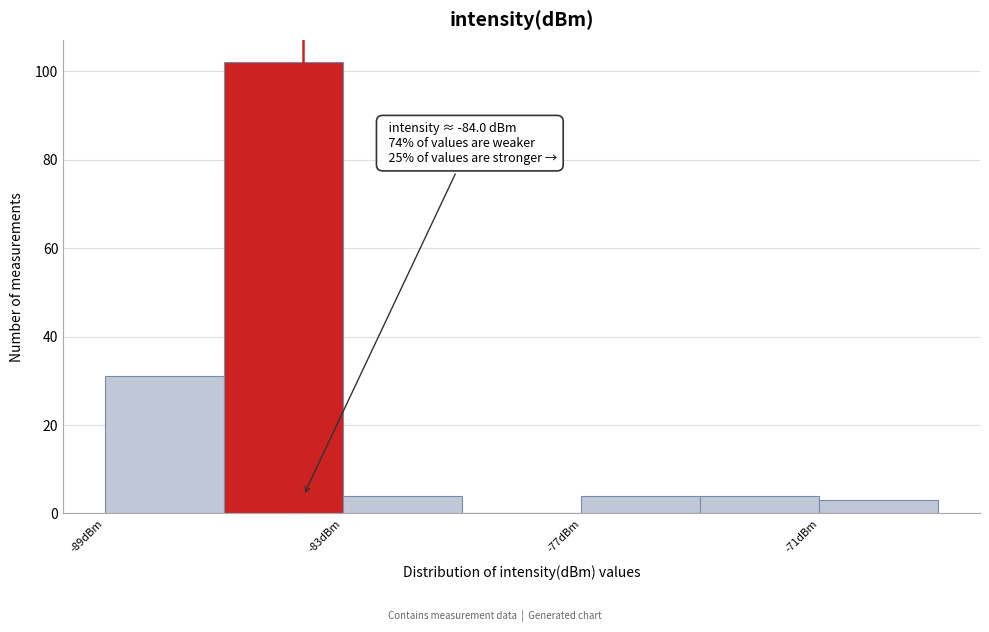

Around what value on the x-axis is the tallest bar? Give the approximate position of its centre, as read against the axis.

-84